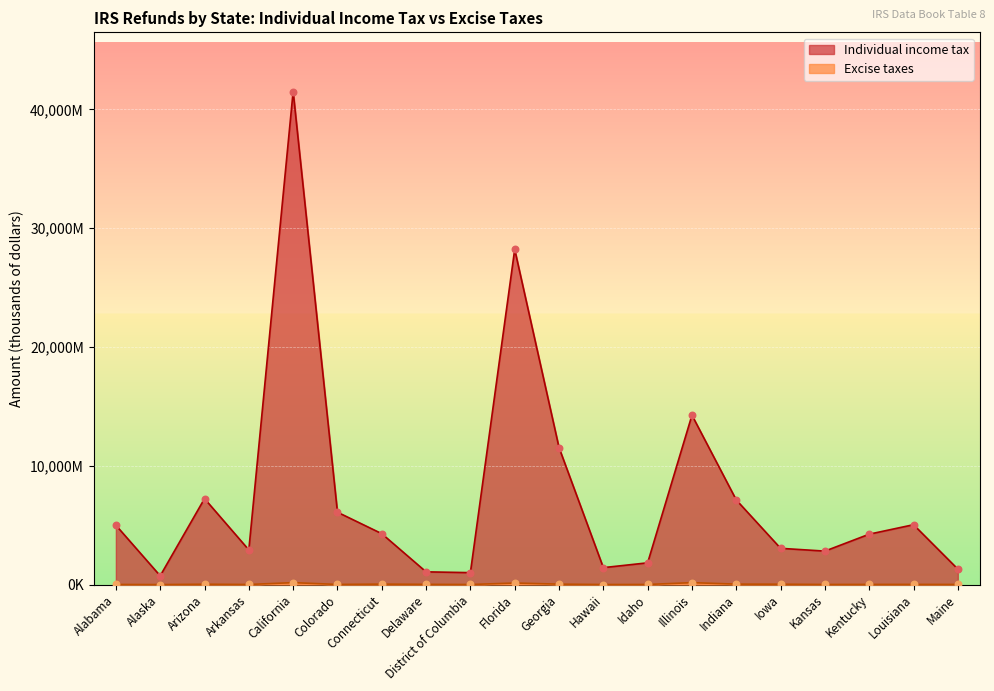

What are all the series names shown in the legend?

Individual income tax, Excise taxes